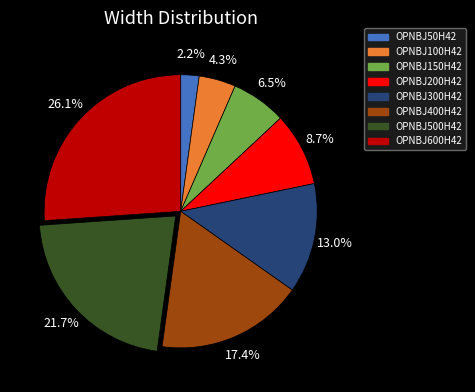

How many segments does this pie chart have?

8